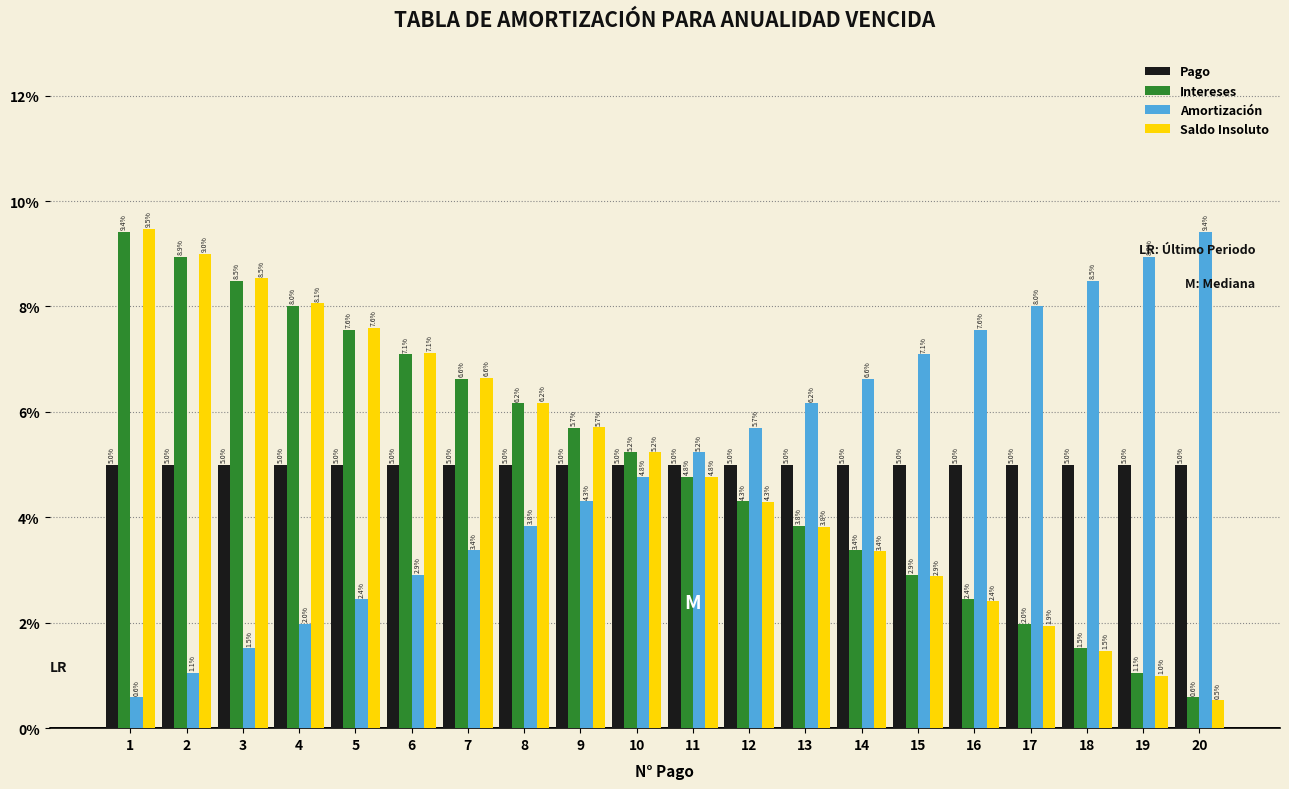

Reading left to right, transcribe all the data shown in this chart.

Pago: 1=5.0	2=5.0	3=5.0	4=5.0	5=5.0	6=5.0	7=5.0	8=5.0	9=5.0	10=5.0	11=5.0	12=5.0	13=5.0	14=5.0	15=5.0	16=5.0	17=5.0	18=5.0	19=5.0	20=5.0
Intereses: 1=9.4	2=8.9	3=8.5	4=8.0	5=7.6	6=7.1	7=6.6	8=6.2	9=5.7	10=5.2	11=4.8	12=4.3	13=3.8	14=3.4	15=2.9	16=2.4	17=2.0	18=1.5	19=1.1	20=0.6
Amortización: 1=0.6	2=1.1	3=1.5	4=2.0	5=2.4	6=2.9	7=3.4	8=3.8	9=4.3	10=4.8	11=5.2	12=5.7	13=6.2	14=6.6	15=7.1	16=7.6	17=8.0	18=8.5	19=8.9	20=9.4
Saldo Insoluto: 1=9.5	2=9.0	3=8.5	4=8.1	5=7.6	6=7.1	7=6.6	8=6.2	9=5.7	10=5.2	11=4.8	12=4.3	13=3.8	14=3.4	15=2.9	16=2.4	17=1.9	18=1.5	19=1.0	20=0.5